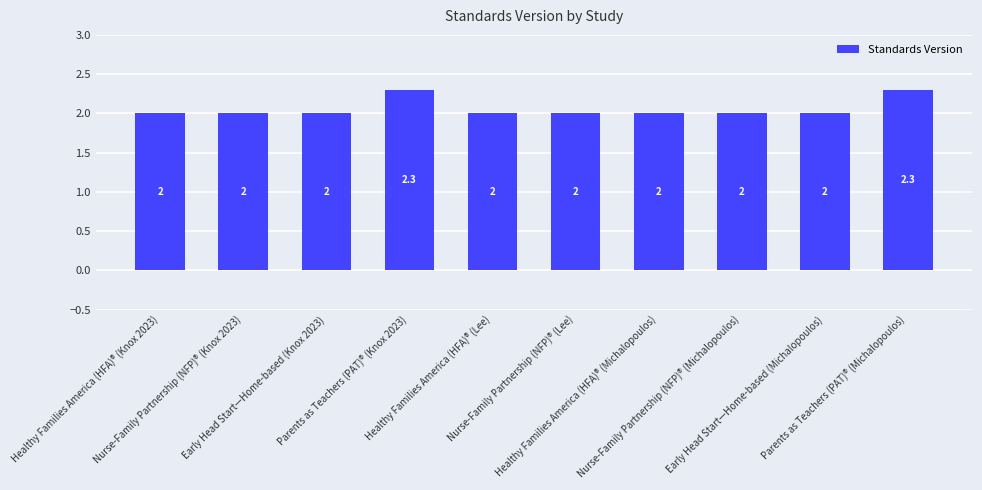

What is the difference between the maximum and minimum values?

0.3